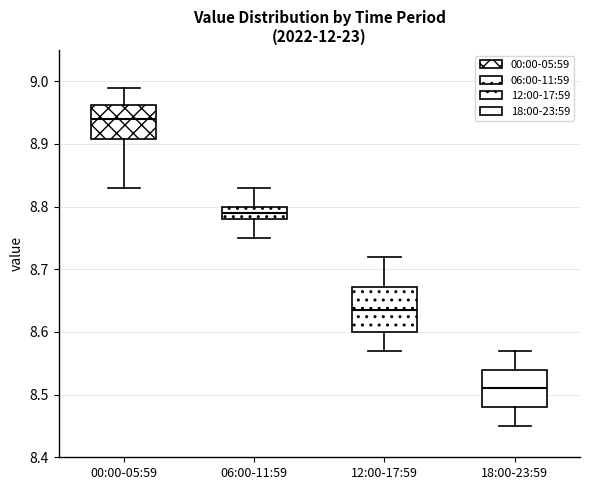

Comparing the boxes themselves (not the whiskers), which one is the tallest?

12:00-17:59